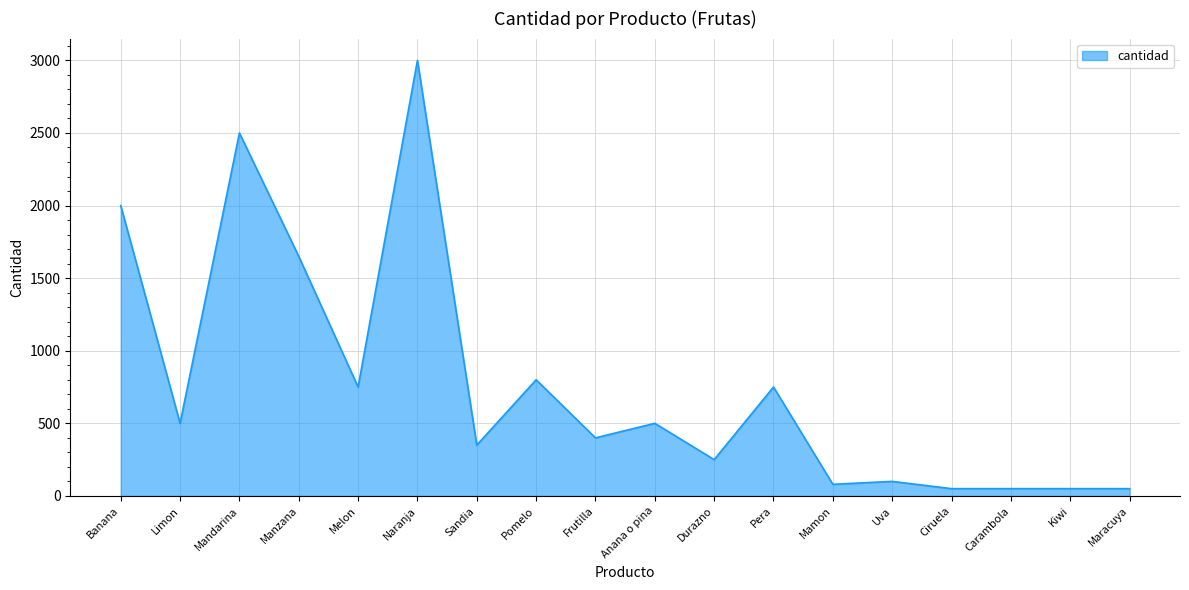

True or false: the data shows 121 at Durazno.

False